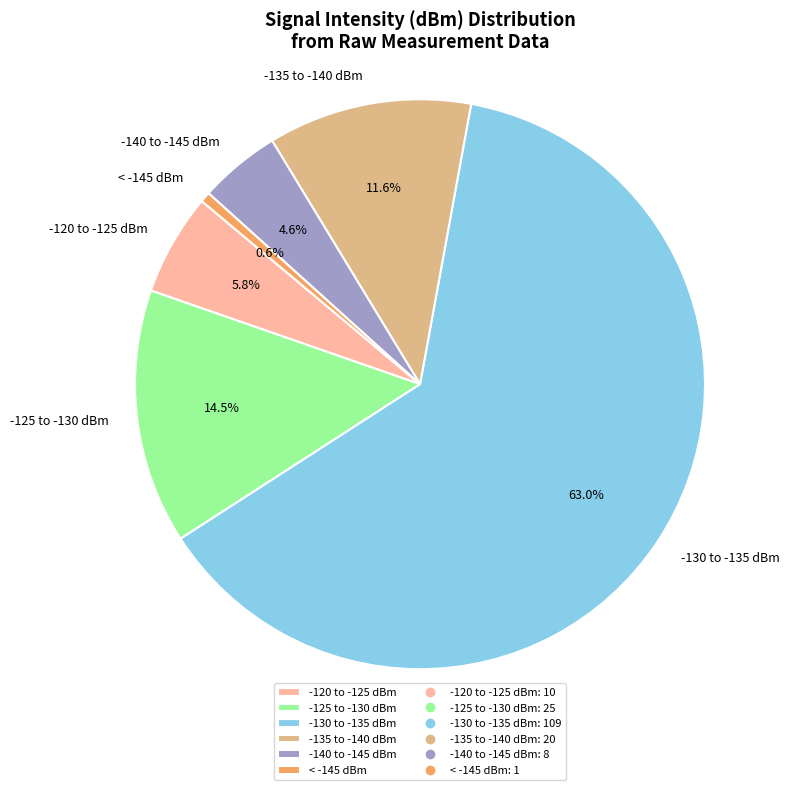

Which slice is the largest?

-130 to -135 dBm